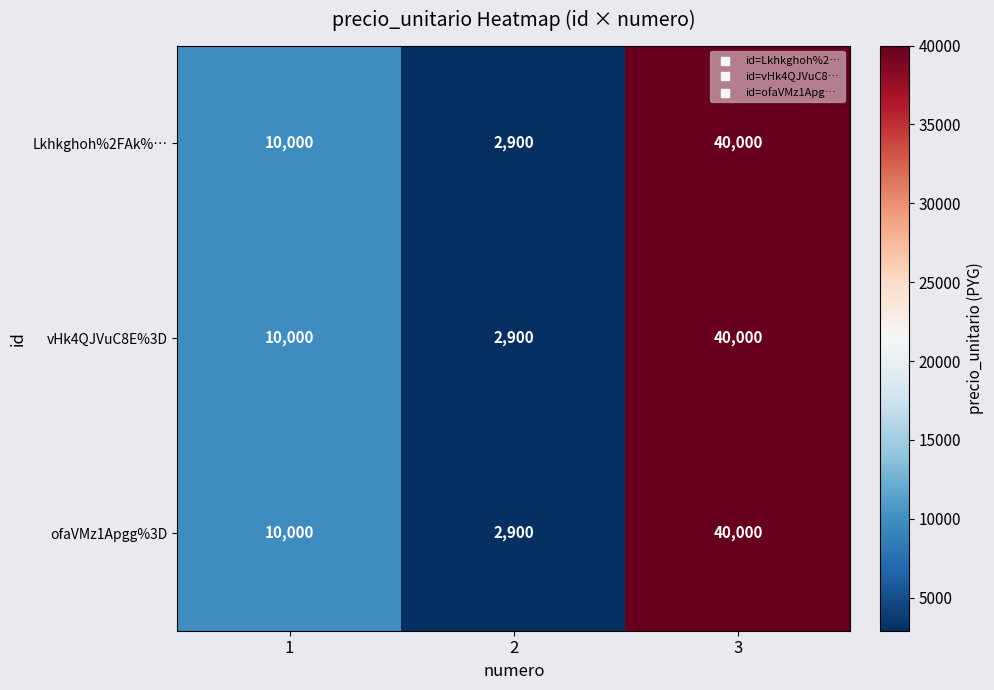

List the labels in order of vHk4QJVuC8E%3D value, largest first.

3, 1, 2